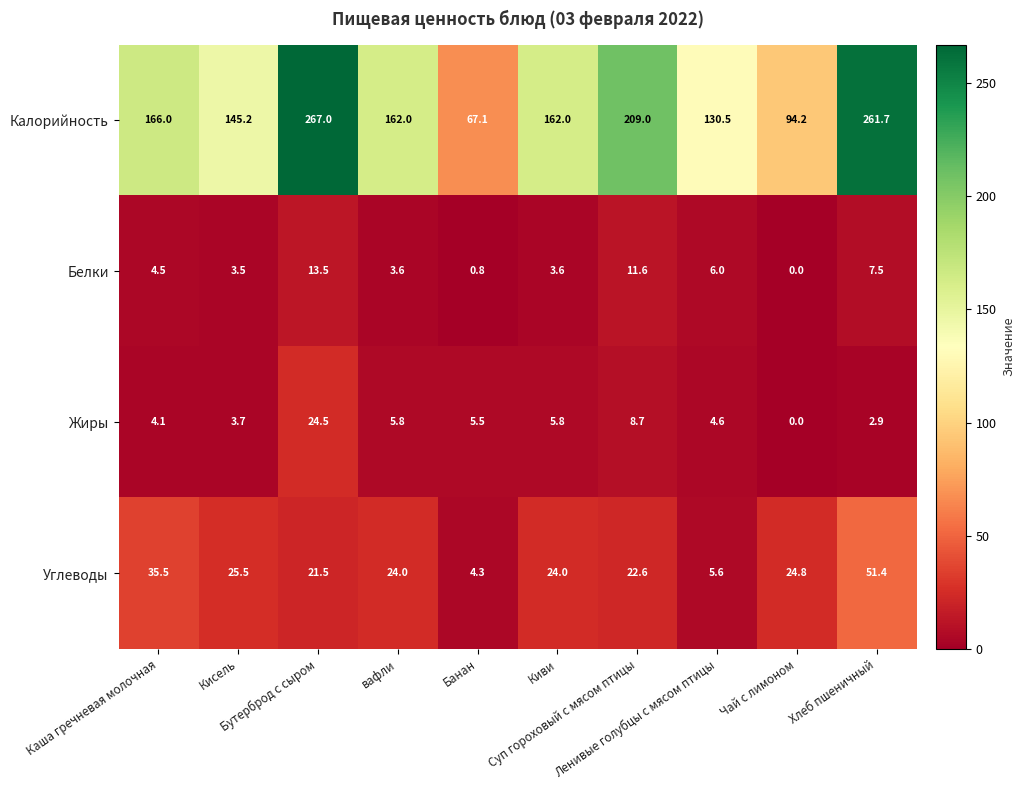

Which series has the widest spread of values?

Калорийность